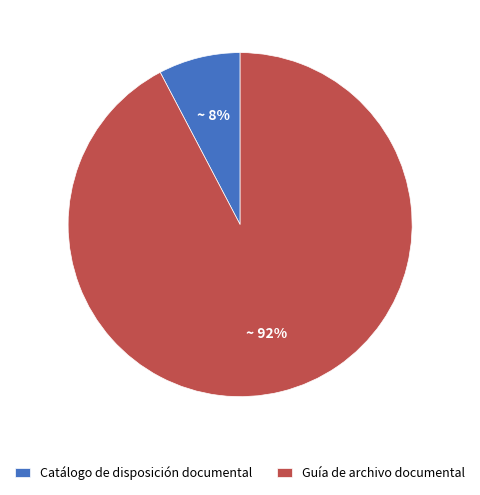

What is the largest slice in the pie chart?

Guía de archivo documental